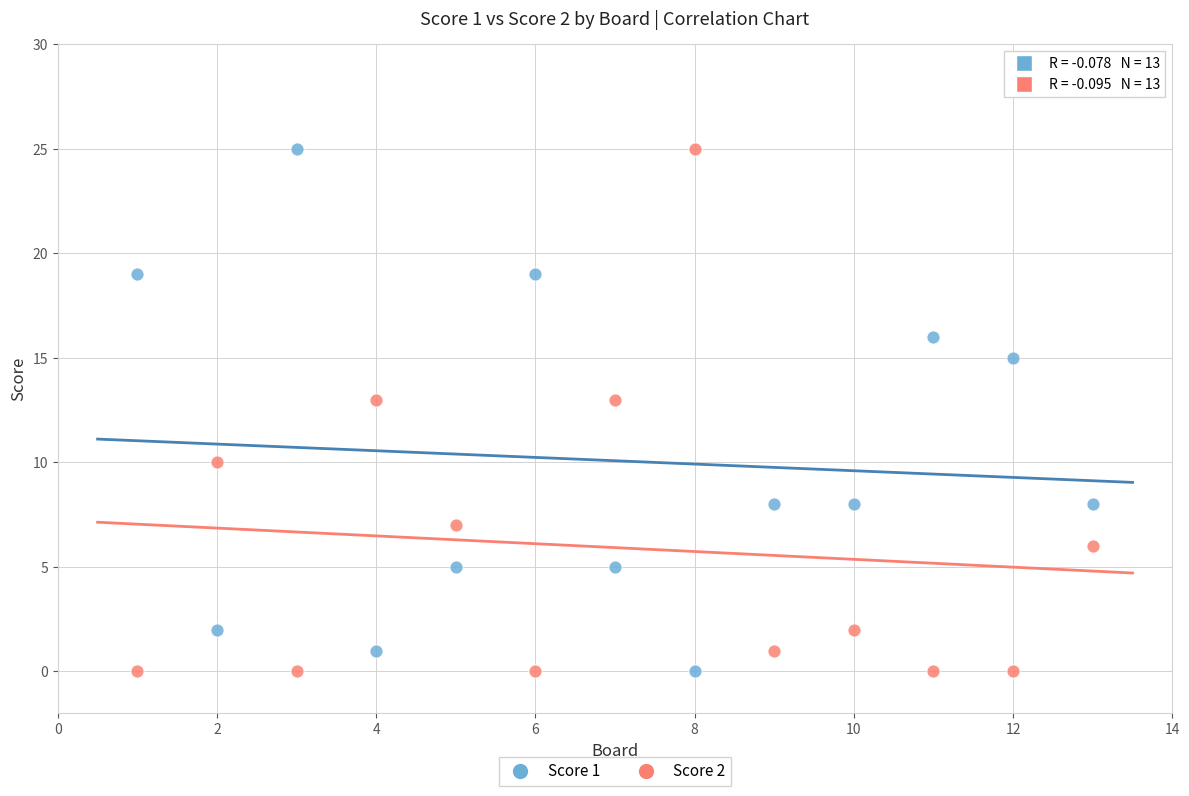

Across all data points, what is the range of Y values (max minus min)?

25